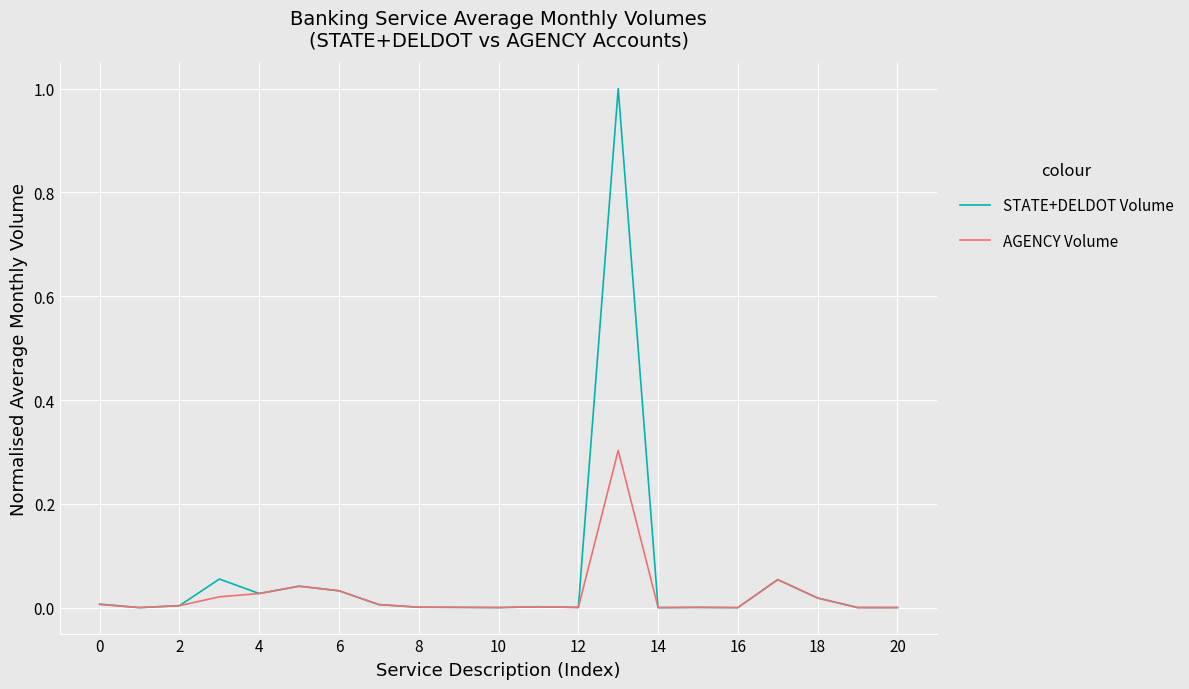

Which series has the largest total across all categories?

STATE+DELDOT Volume